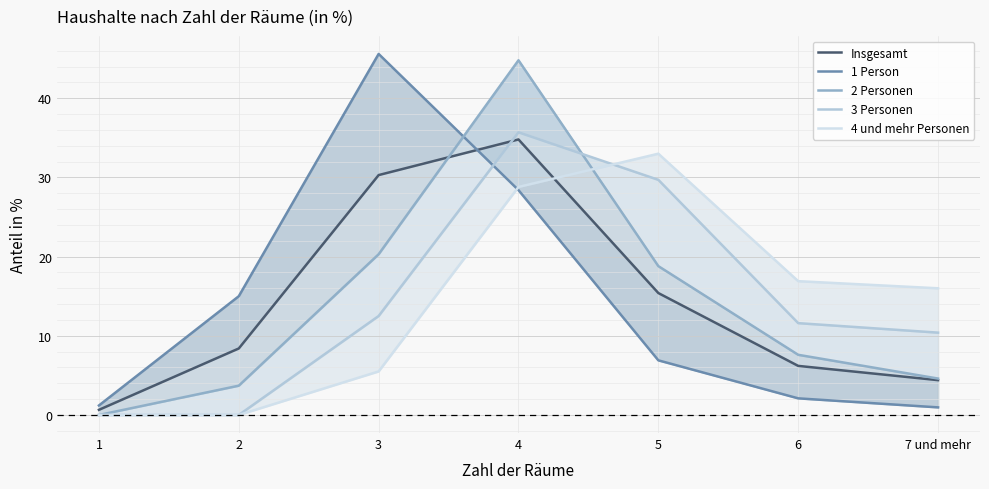

Reading left to right, what are all the values shown in this chart?

Insgesamt: 1=0.7	2=8.4	3=30.3	4=34.8	5=15.4	6=6.2	7 und mehr=4.4
1 Person: 1=1.2	2=15.0	3=45.6	4=28.4	5=6.9	6=2.1	7 und mehr=1.0
2 Personen: 1=0.0	2=3.7	3=20.3	4=44.8	5=18.8	6=7.6	7 und mehr=4.6
3 Personen: 1=0.0	2=0.0	3=12.5	4=35.7	5=29.7	6=11.6	7 und mehr=10.4
4 und mehr Personen: 1=0.0	2=0.0	3=5.5	4=28.8	5=33.0	6=16.9	7 und mehr=16.0